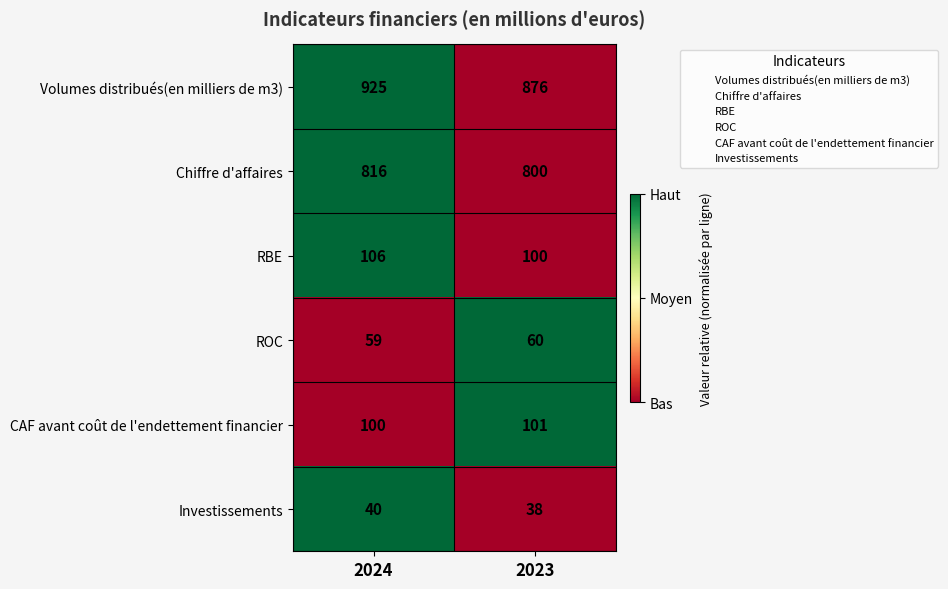

How many series are shown in this chart?

6